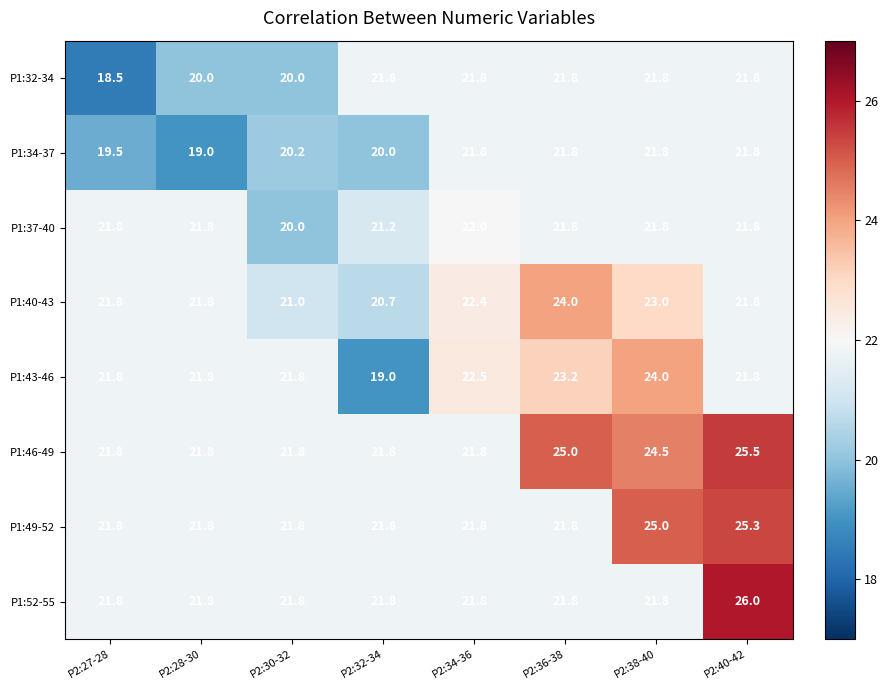

Count the number of data series in this chart.

8